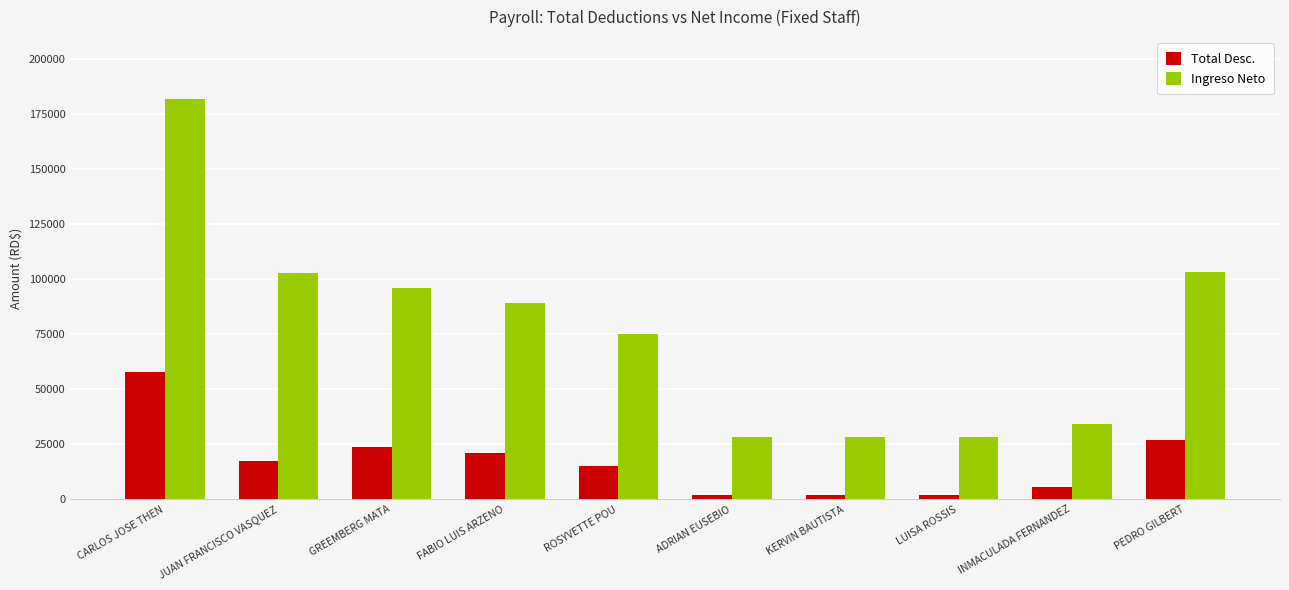

What is the lowest value of the Ingreso Neto series?

28102.0